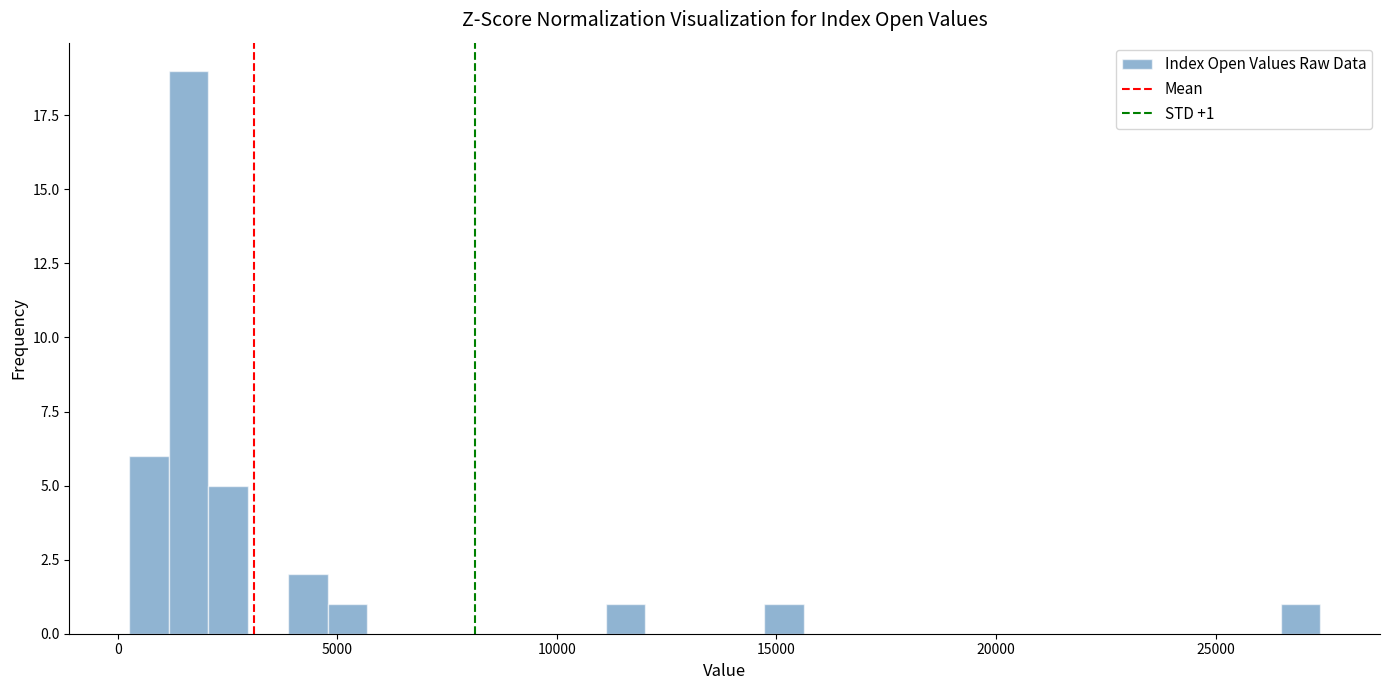

Around what value on the x-axis is the tallest bar? Give the approximate position of its centre, as read against the axis.

1500